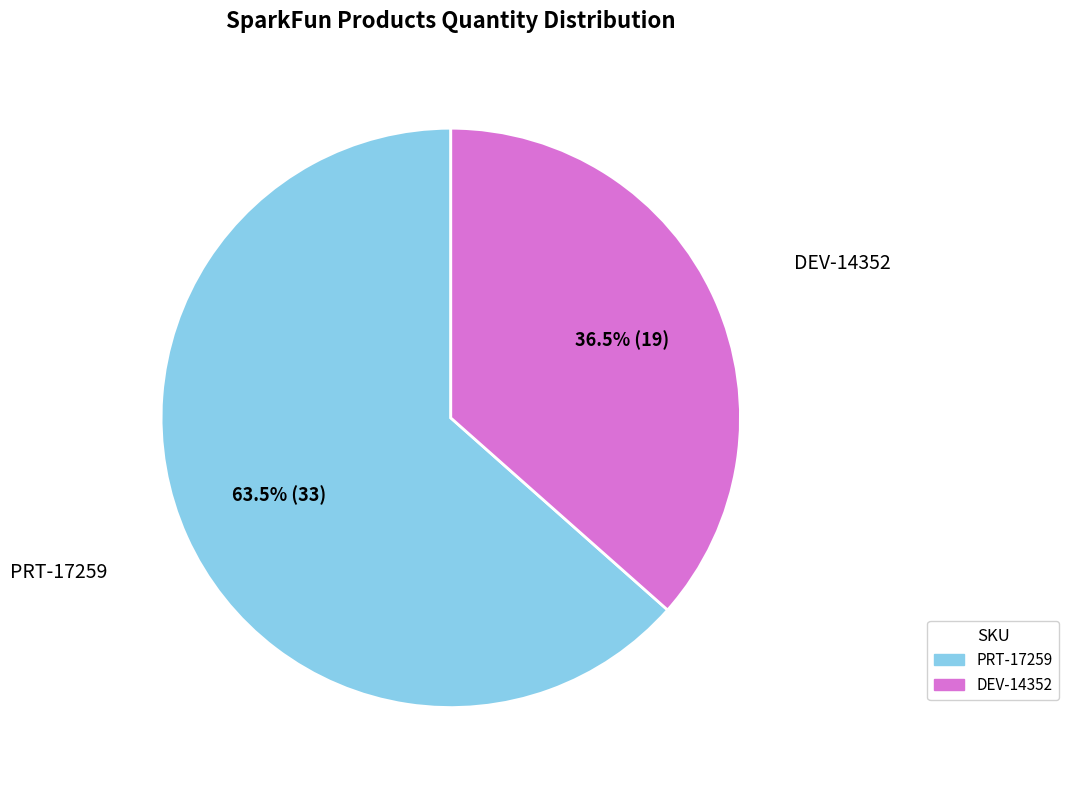

Which has a higher value, PRT-17259 or DEV-14352?

PRT-17259